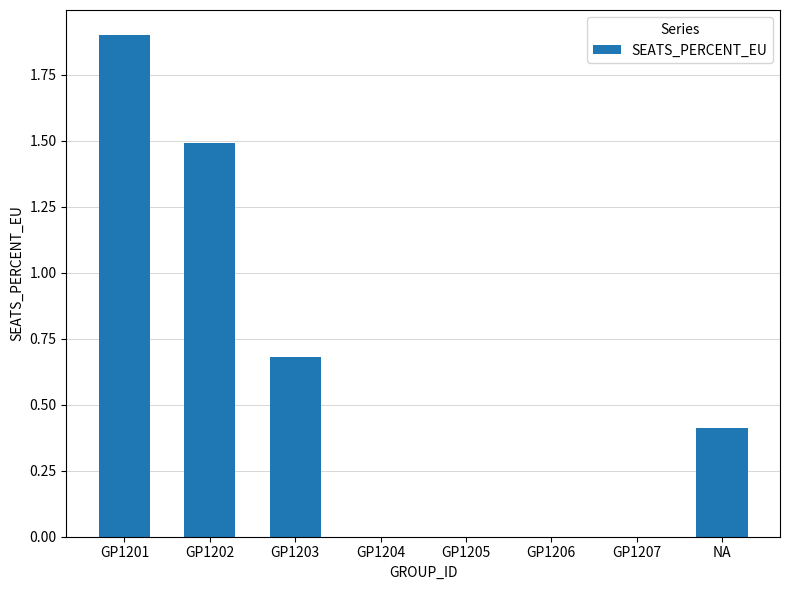

How many distinct data groups are displayed?

1